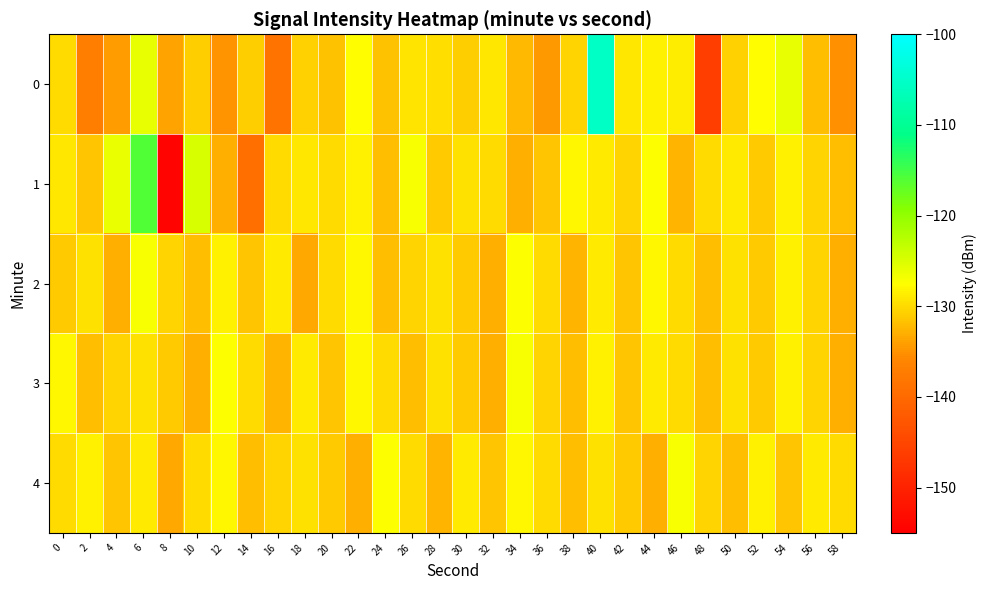

Between 12 and 26, which series saw the biggest shift?

1